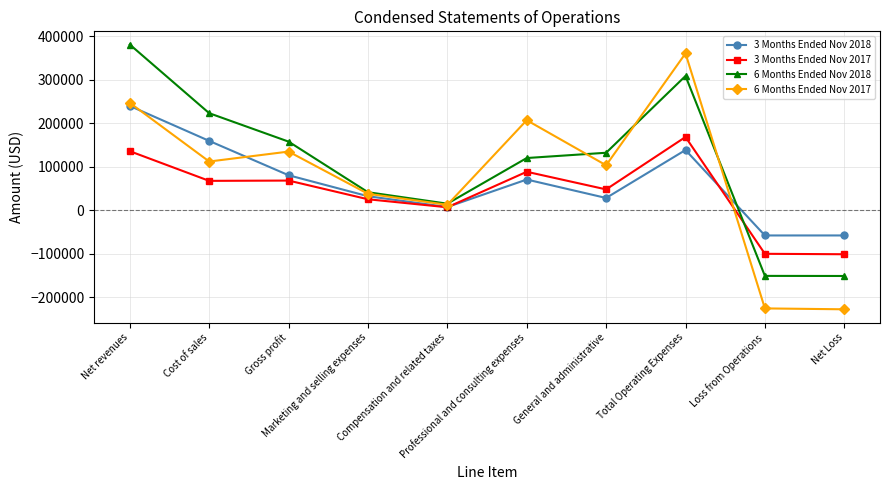

True or false: 3 Months Ended Nov 2017 has more than 1 points higher than both neighbors.

True